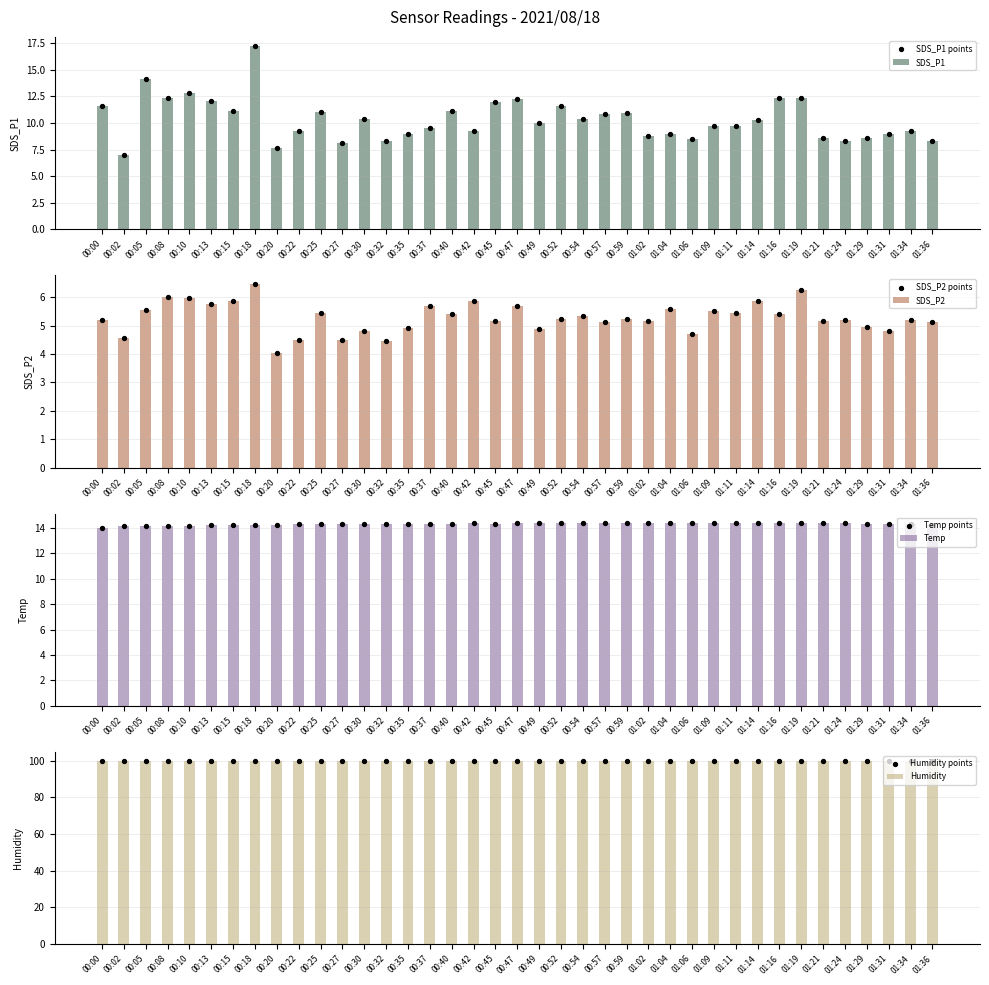

What is the total value across all series at 01:31?

28.1